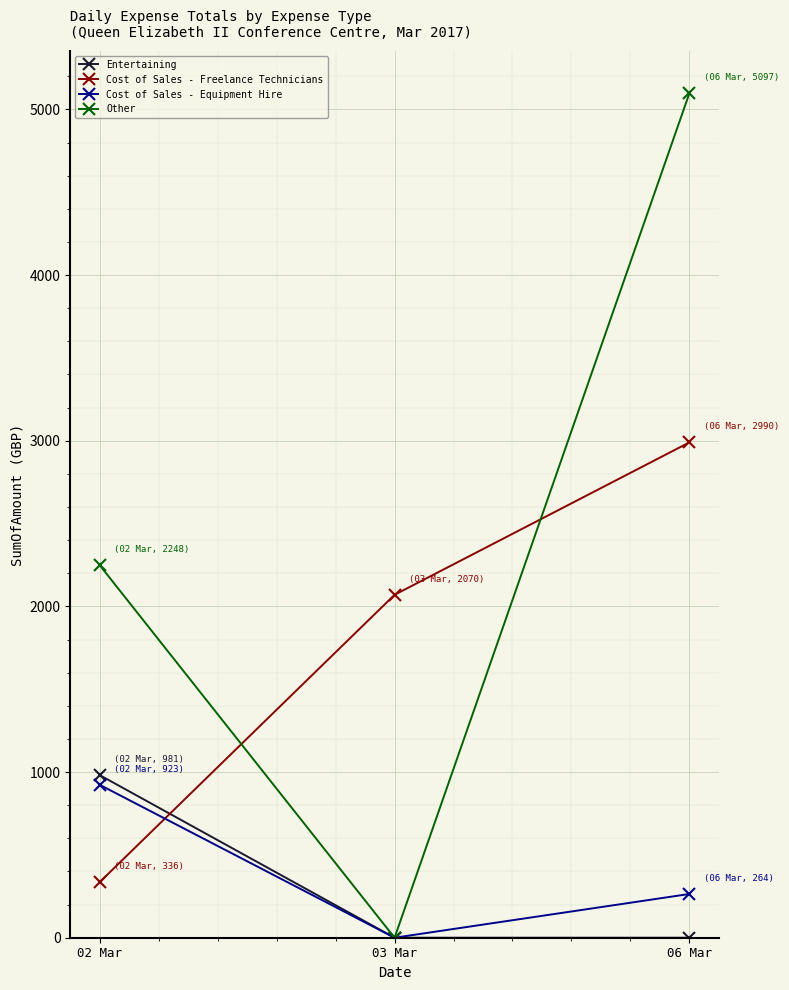

Which series has the widest spread of values?

Other